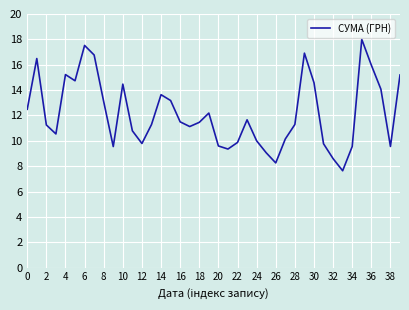

What is the minimum value shown in the chart?

7.6